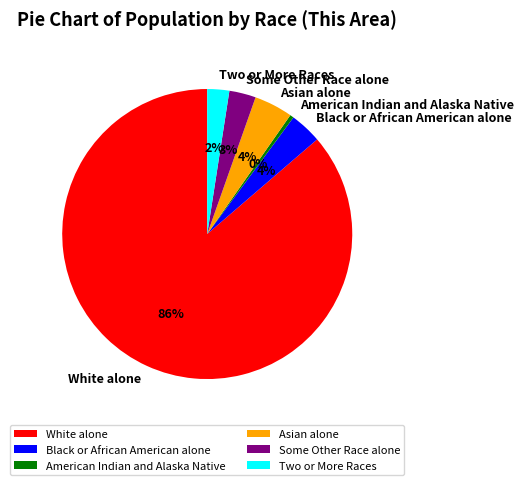

Is the sum of American Indian and Alaska Native and Black or African American alone greater than half?

No